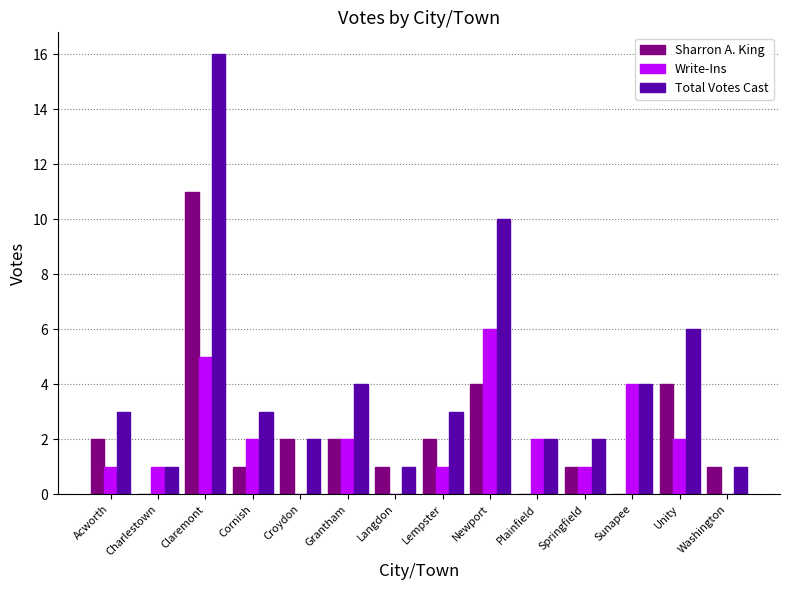

What are all the series names shown in the legend?

Sharron A. King, Write-Ins, Total Votes Cast